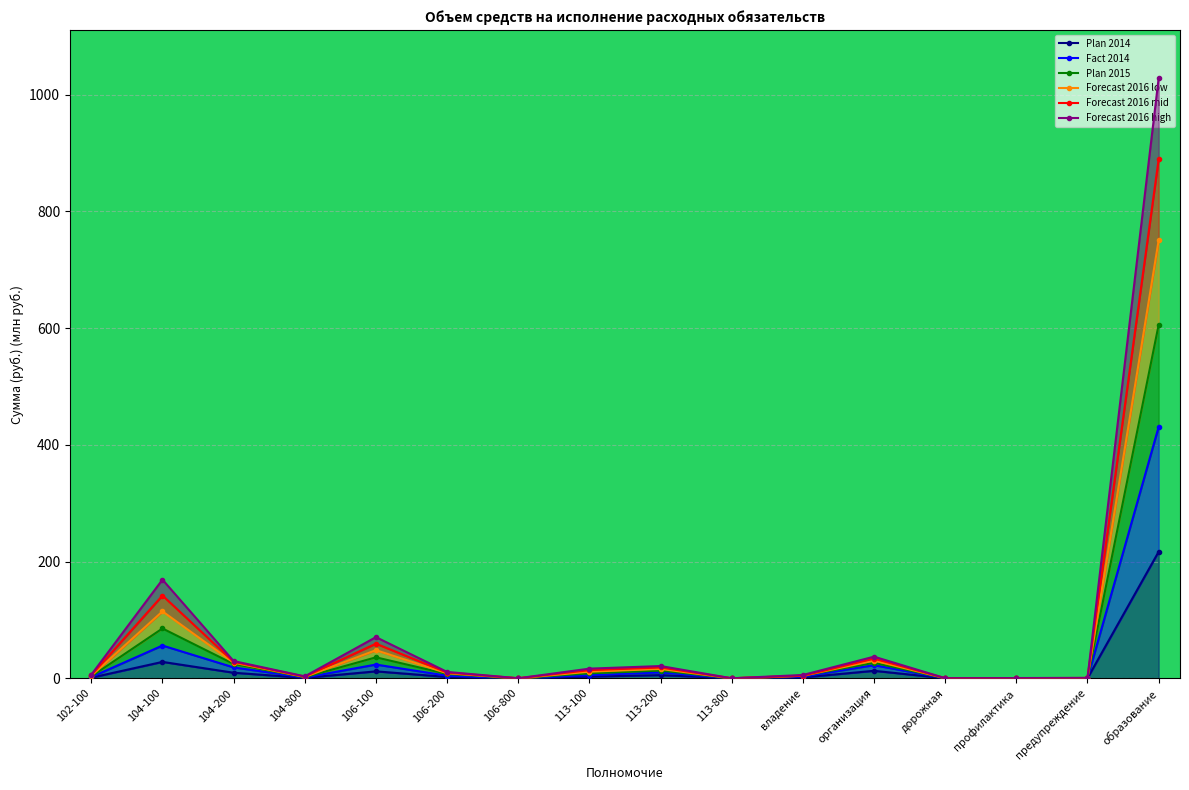

How many data points in Fact 2014 are above 4?

8